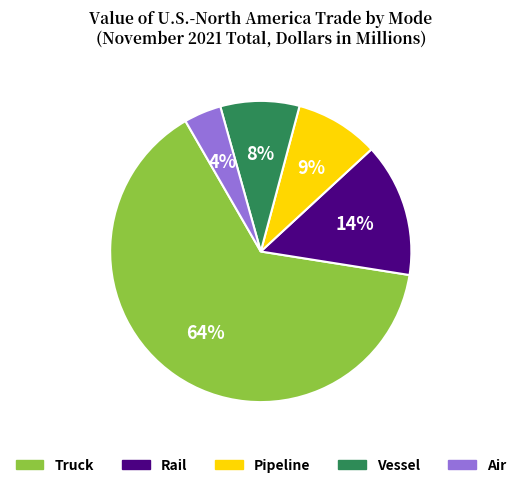

What is the smallest slice in the pie chart?

Air